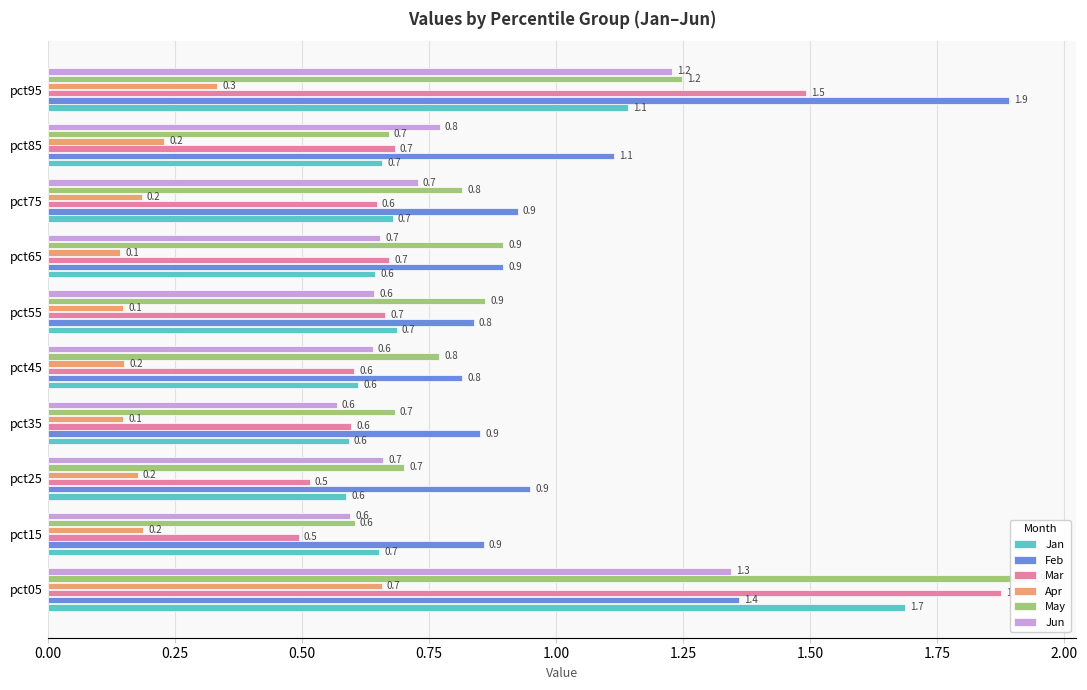

Reading left to right, transcribe all the data shown in this chart.

Jan: 1.7	0.7	0.6	0.6	0.6	0.7	0.6	0.7	0.7	1.1
Feb: 1.4	0.9	0.9	0.9	0.8	0.8	0.9	0.9	1.1	1.9
Mar: 1.9	0.5	0.5	0.6	0.6	0.7	0.7	0.6	0.7	1.5
Apr: 0.7	0.2	0.2	0.1	0.2	0.1	0.1	0.2	0.2	0.3
May: 1.9	0.6	0.7	0.7	0.8	0.9	0.9	0.8	0.7	1.2
Jun: 1.3	0.6	0.7	0.6	0.6	0.6	0.7	0.7	0.8	1.2